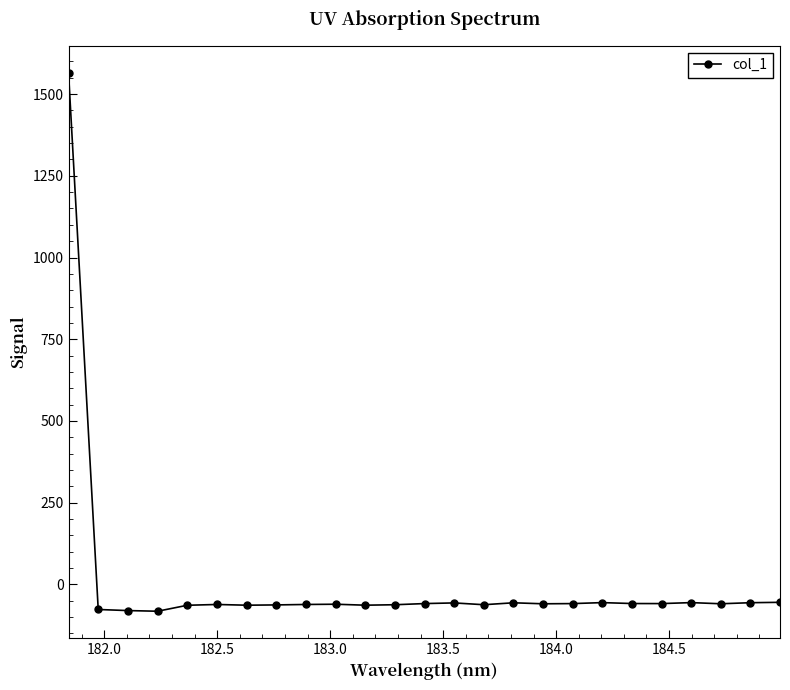

What is the minimum value shown in the chart?

-82.0